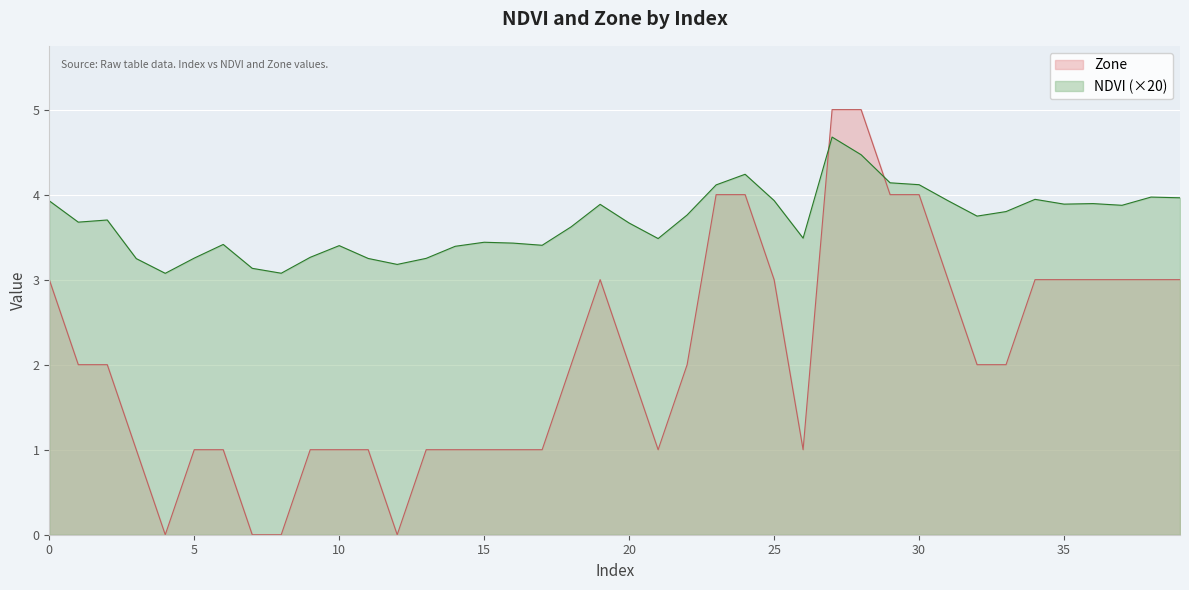

Reading left to right, extract all data points from this chart.

NDVI: 3.9	3.7	3.7	3.2	3.1	3.3	3.4	3.1	3.1	3.3	3.4	3.2	3.2	3.3	3.4	3.4	3.4	3.4	3.6	3.9	3.7	3.5	3.8	4.1	4.2	3.9	3.5	4.7	4.5	4.1	4.1	3.9	3.7	3.8	3.9	3.9	3.9	3.9	4.0	4.0
Zone: 3.0	2.0	2.0	1.0	0.0	1.0	1.0	0.0	0.0	1.0	1.0	1.0	0.0	1.0	1.0	1.0	1.0	1.0	2.0	3.0	2.0	1.0	2.0	4.0	4.0	3.0	1.0	5.0	5.0	4.0	4.0	3.0	2.0	2.0	3.0	3.0	3.0	3.0	3.0	3.0